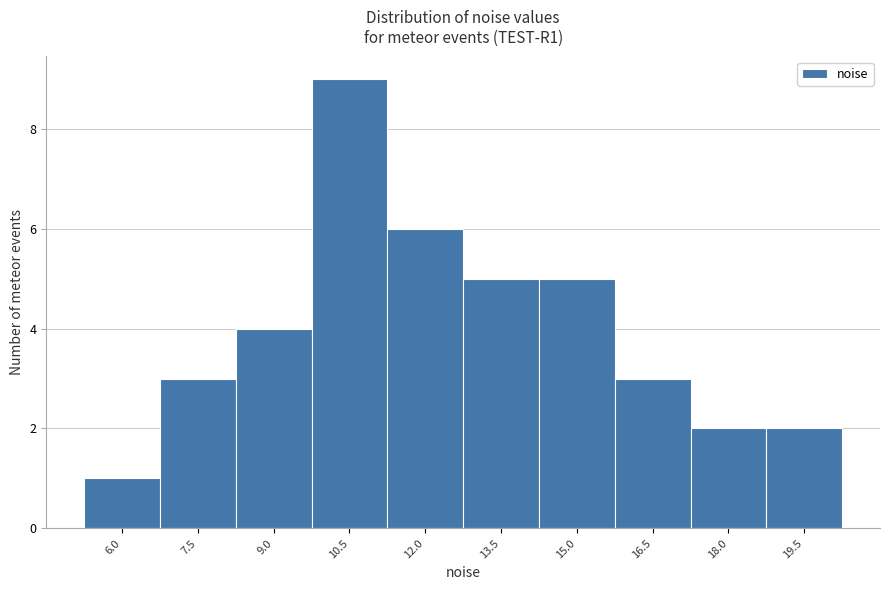

Reading left to right, extract all data points from this chart.

6.0=1	7.5=3	9.0=4	10.5=9	12.0=6	13.5=5	15.0=5	16.5=3	18.0=2	19.5=2